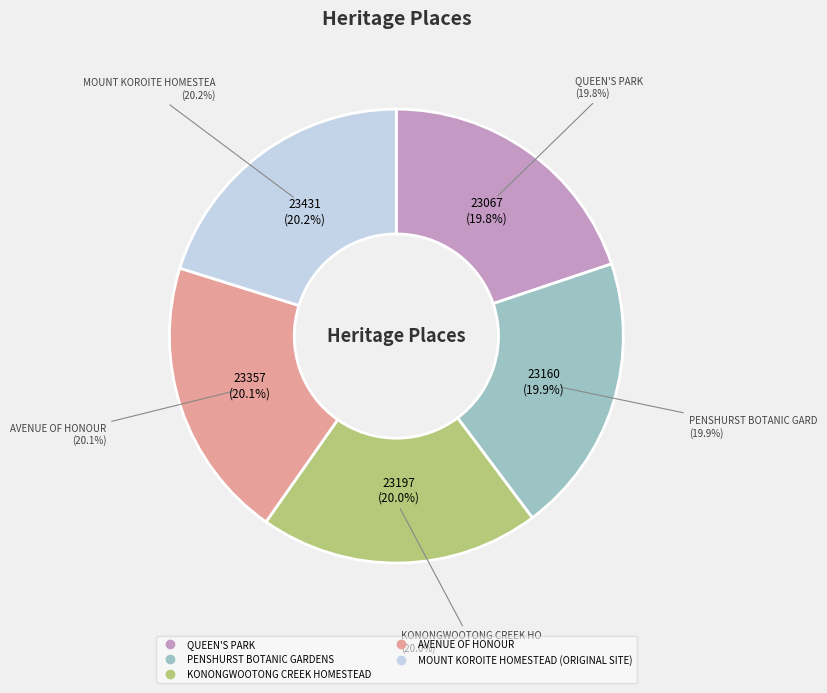

What is the ratio of the value at QUEEN'S PARK to the value at PENSHURST BOTANIC GARDENS?

1.0